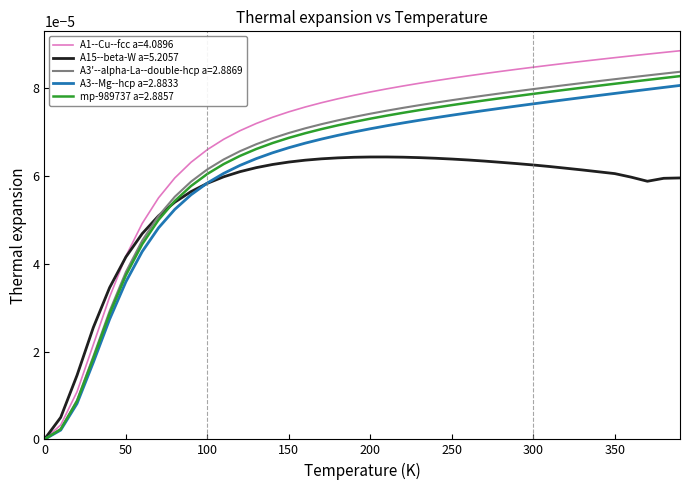

Which series has the widest spread of values?

A1--Cu--fcc a=4.0896